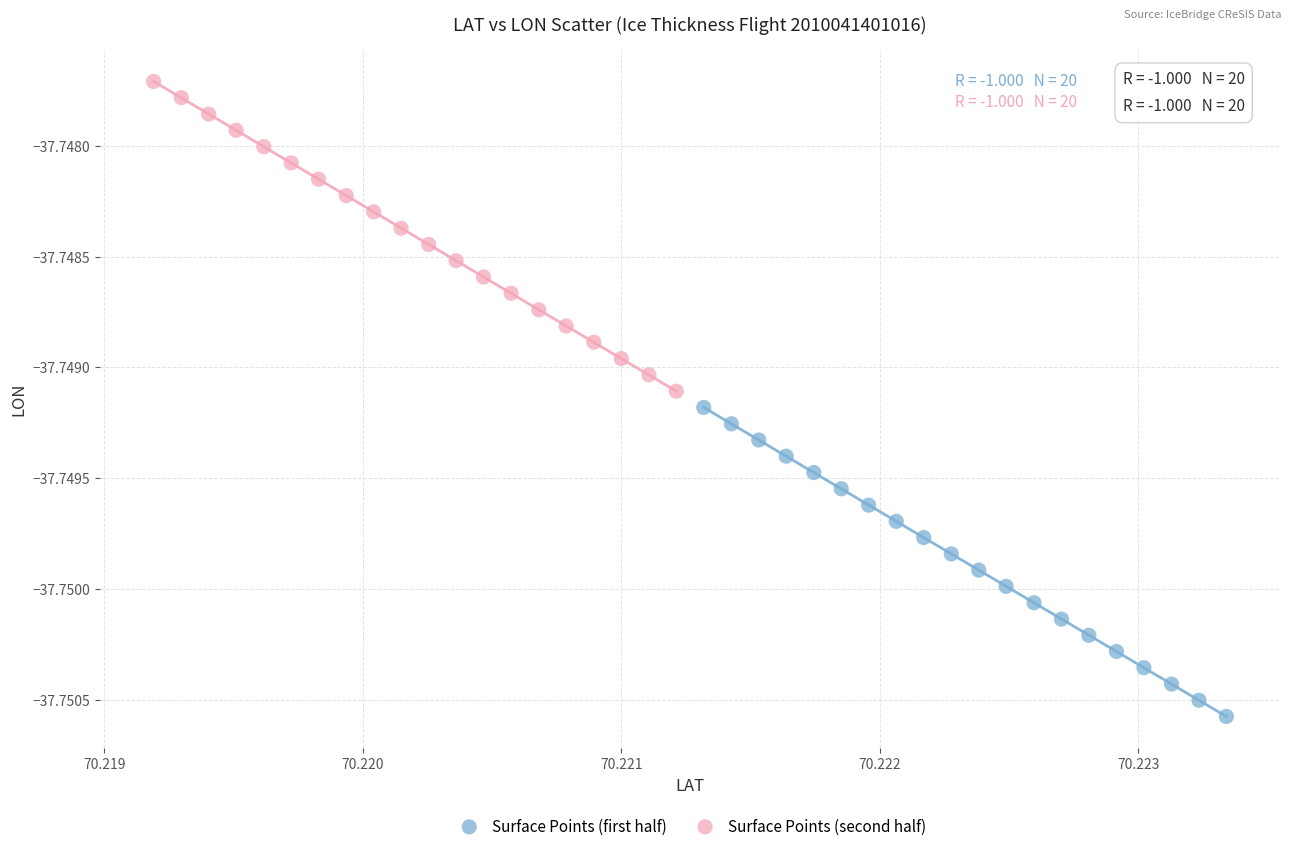

Which series has the widest spread of Y values?

Surface Points (second half)